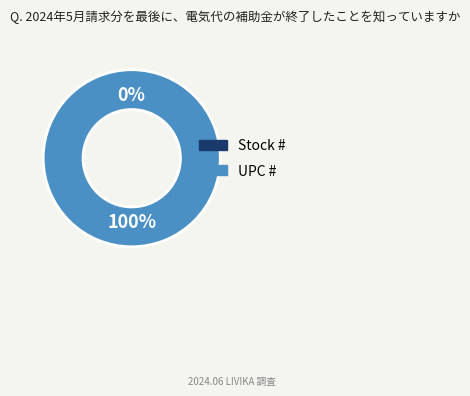

To the nearest percent, what is the combined percentage of UPC # and Stock #?

100%